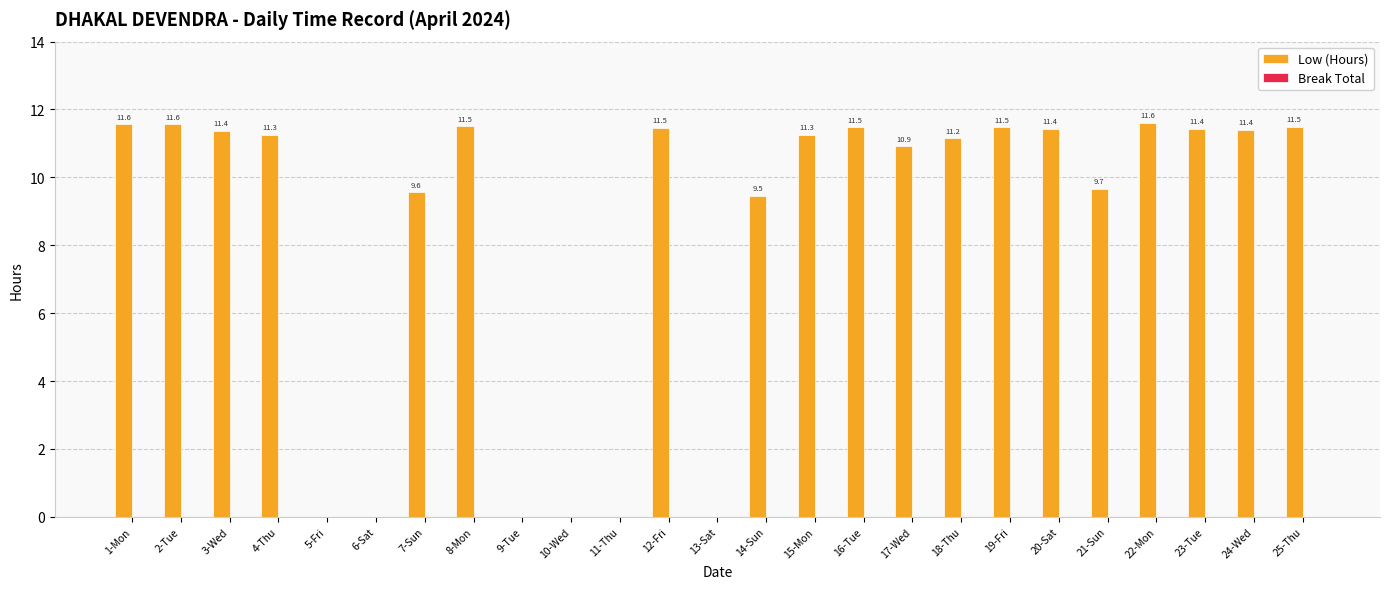

What is the greatest value displayed?

11.6